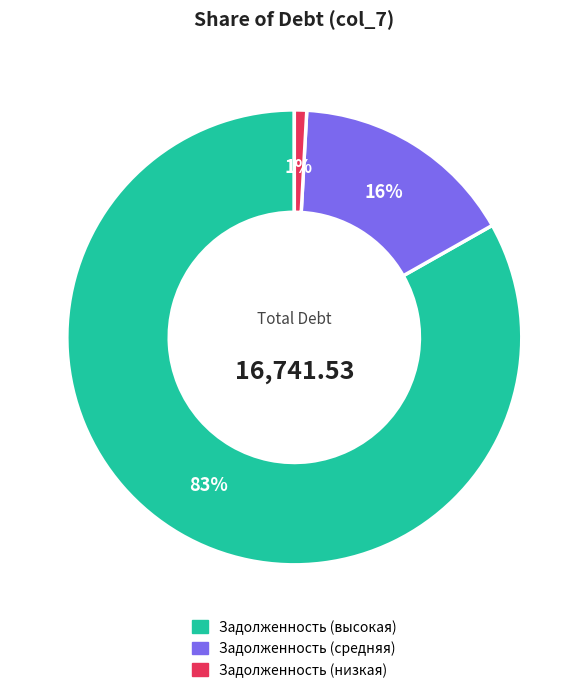

How many slices are in this pie chart?

3